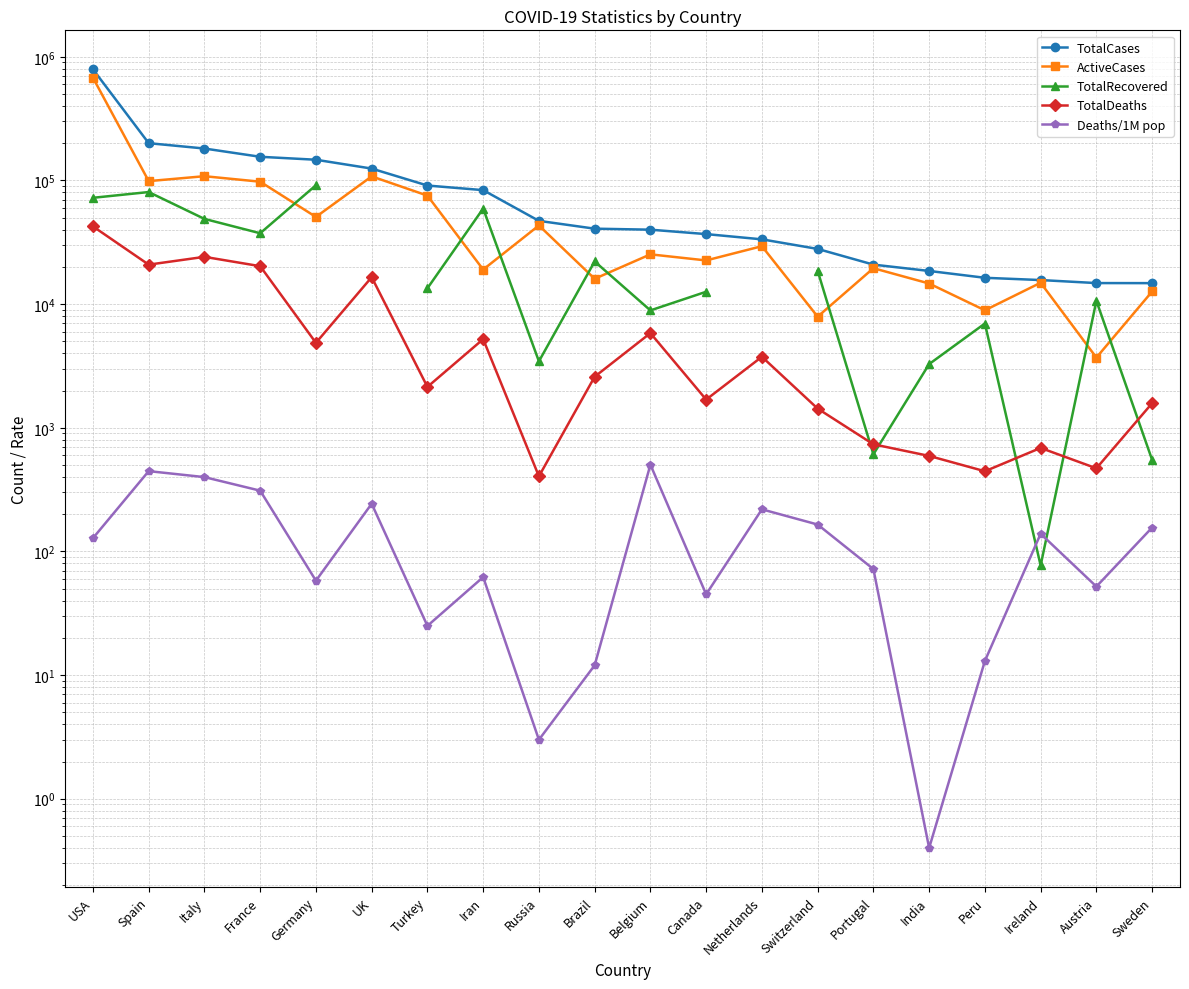

At which category does the chart reach its minimum across all series?

India